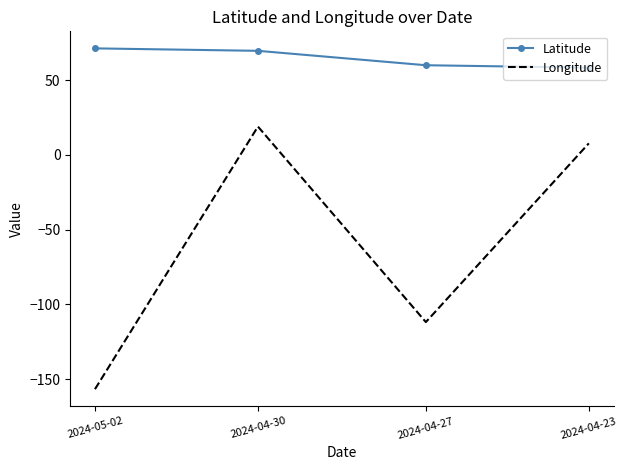

Which series has the largest total across all categories?

Latitude